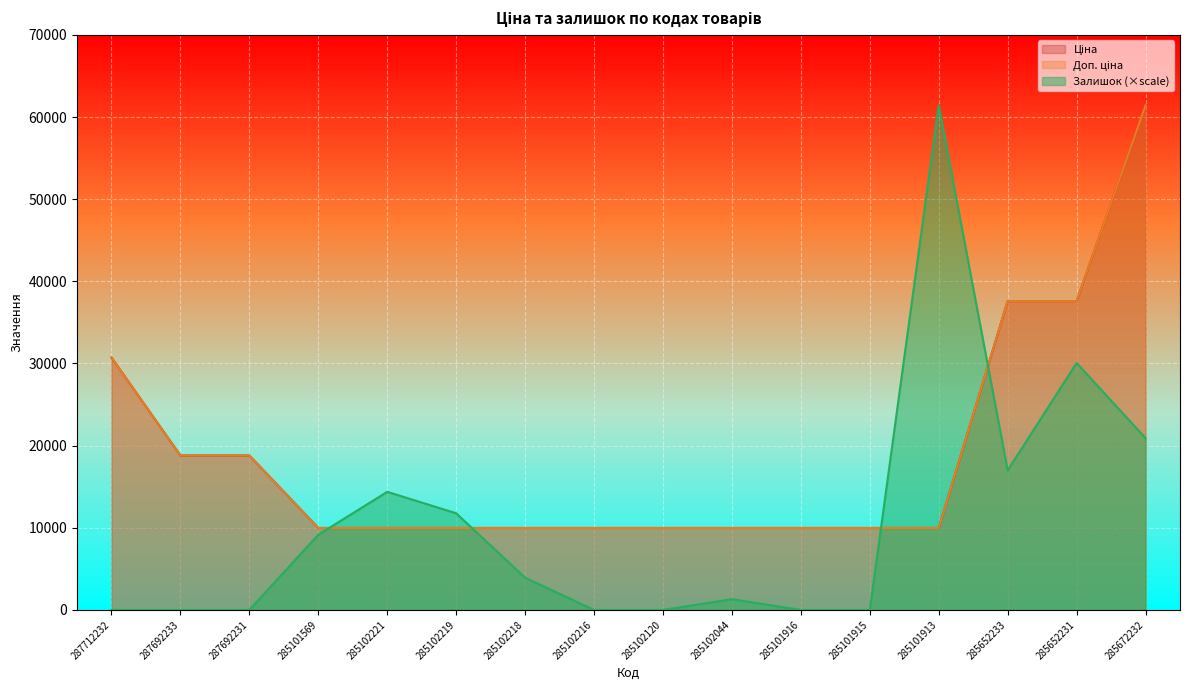

List the series in order of their peak value, lowest first.

Ціна, Доп. ціна, Залишок